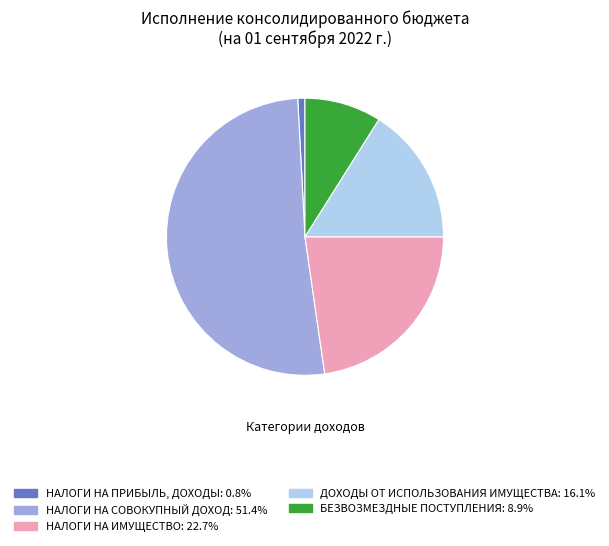

Is the sum of НАЛОГИ НА СОВОКУПНЫЙ ДОХОД and НАЛОГИ НА ИМУЩЕСТВО greater than half?

Yes